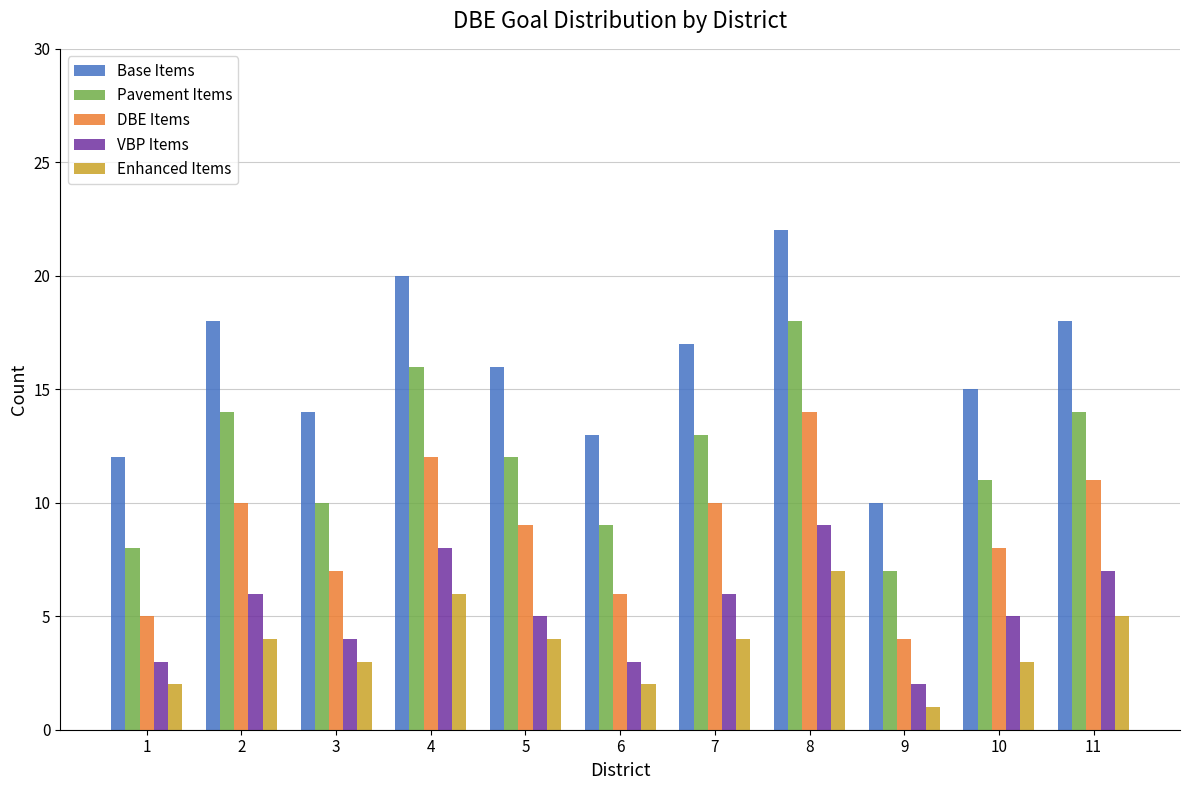

Which series has the widest spread of values?

Base Items